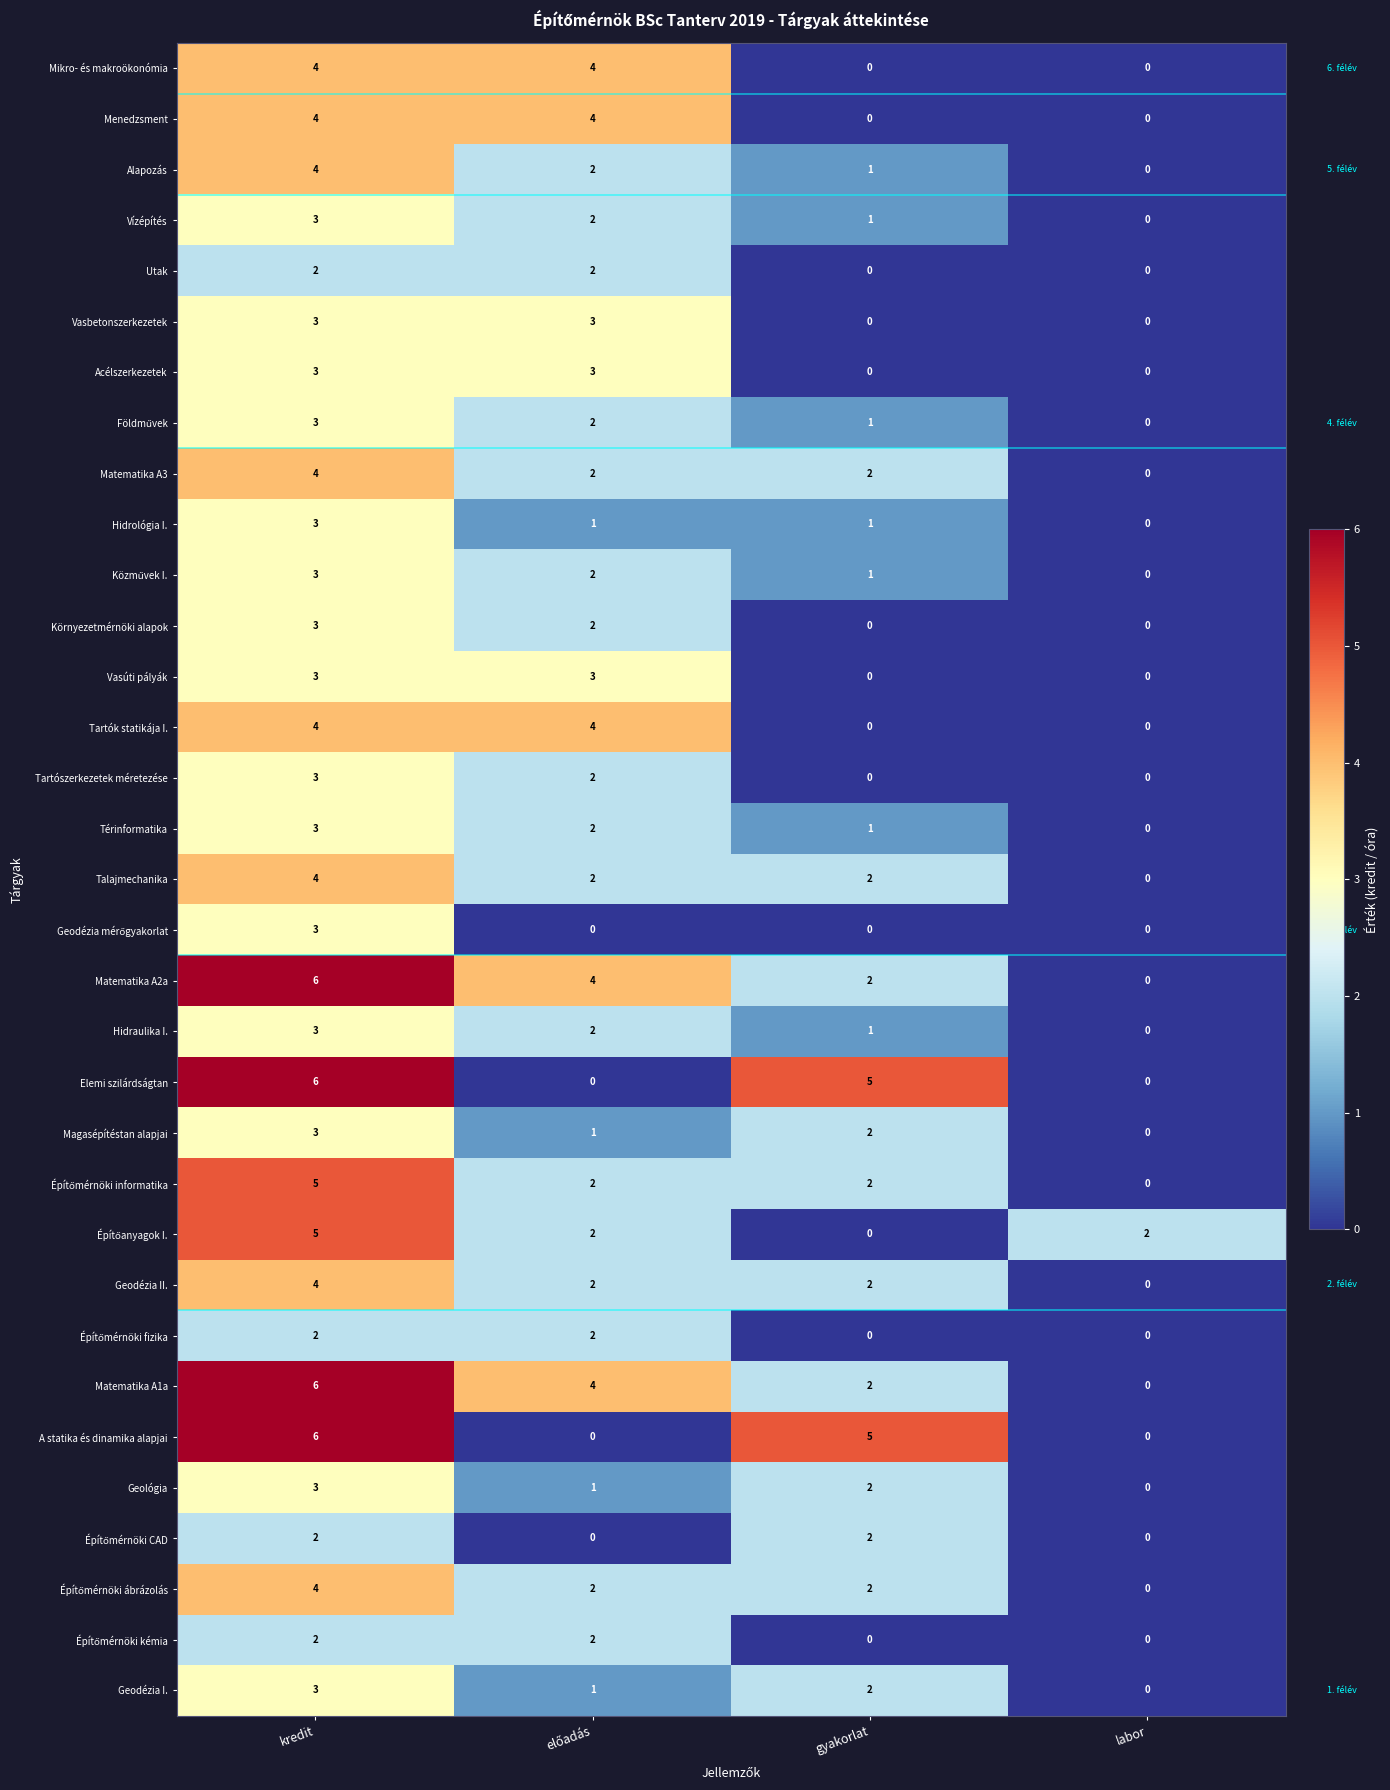

What is the difference between the highest and lowest values at gyakorlat?

5